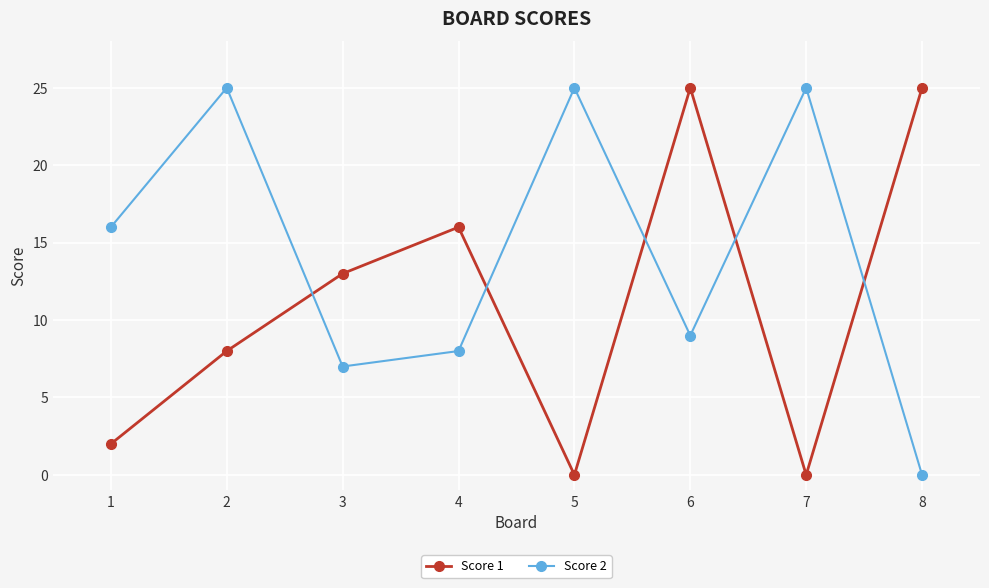

The Score 2 series shows 6 at 5. True or false?

False